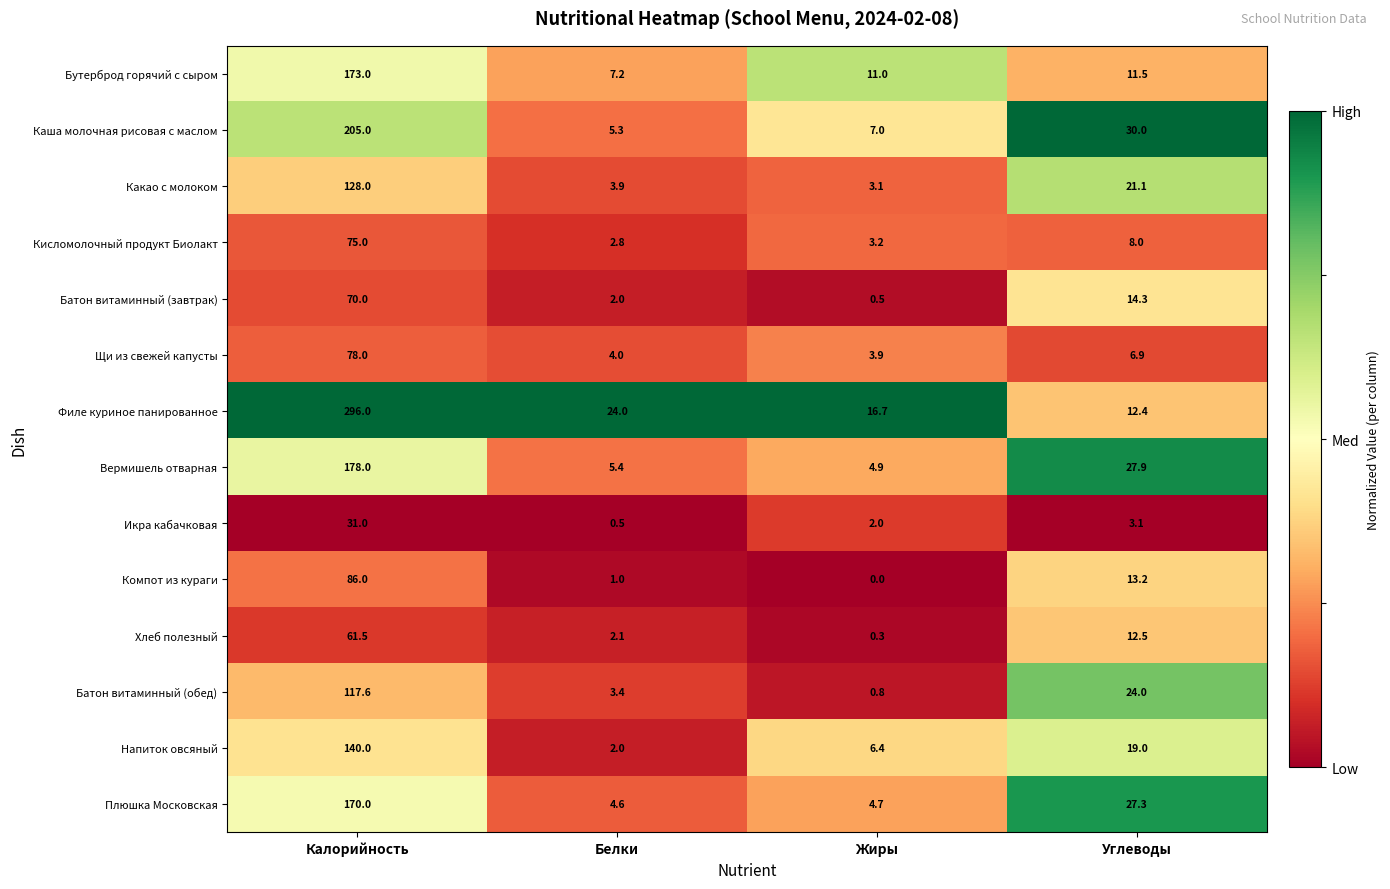

What is the average value of the Филе куриное панированное series?

87.3